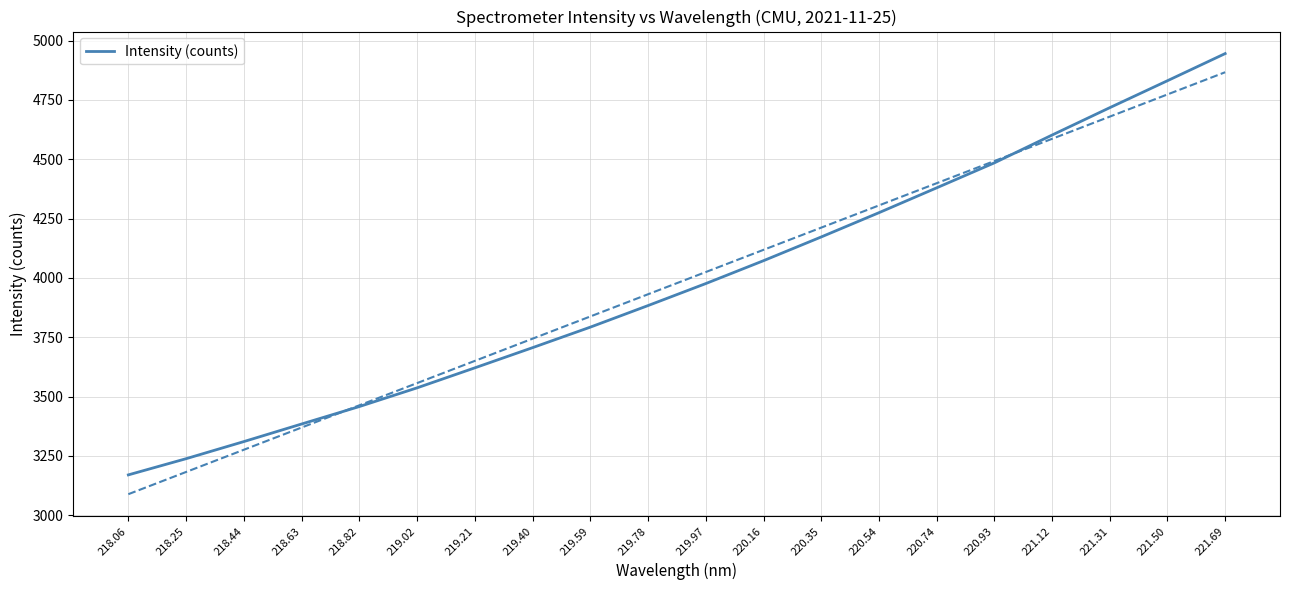

Between 219.40 and 220.54, which is larger?

220.54